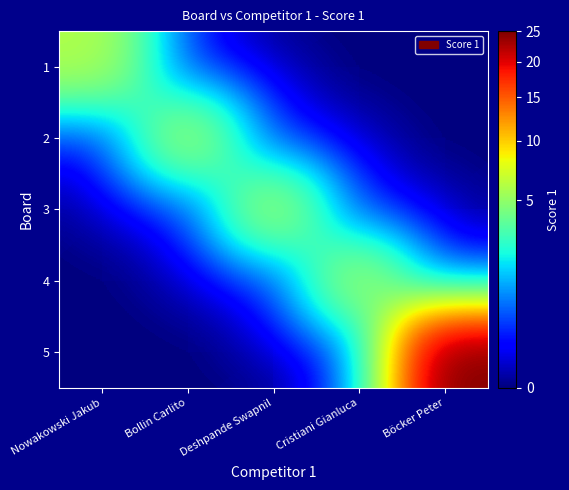

Which series has the widest spread of values?

5